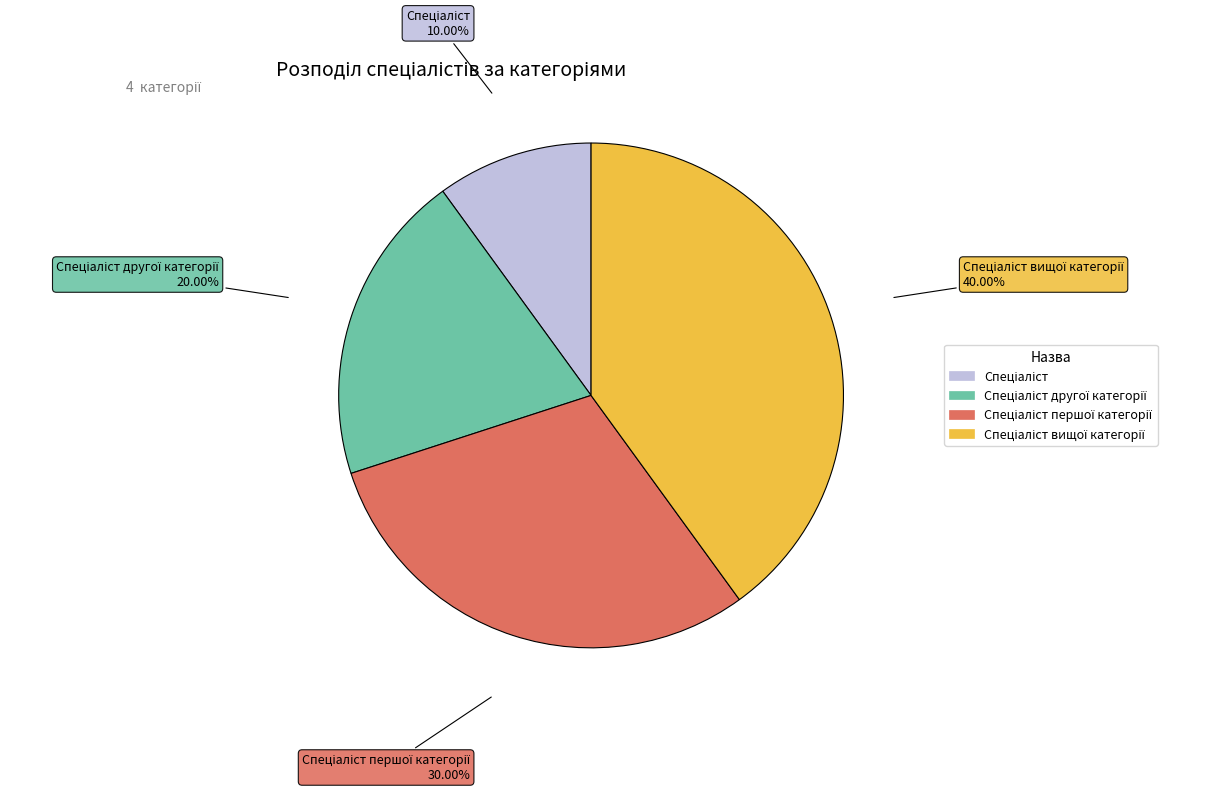

Does any single category account for the majority?

No